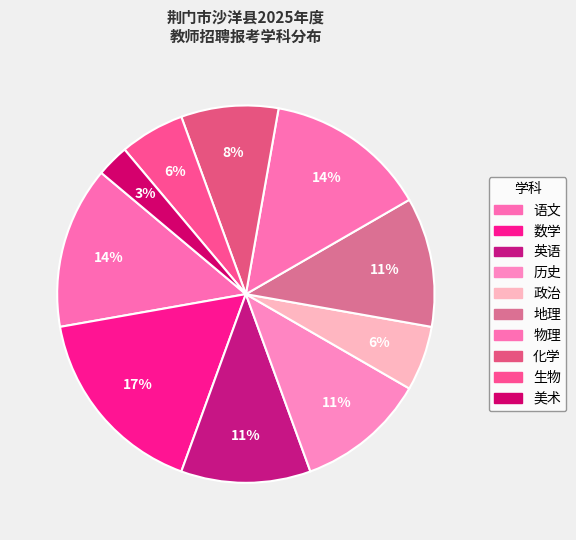

Is the sum of 物理 and 美术 greater than half?

No